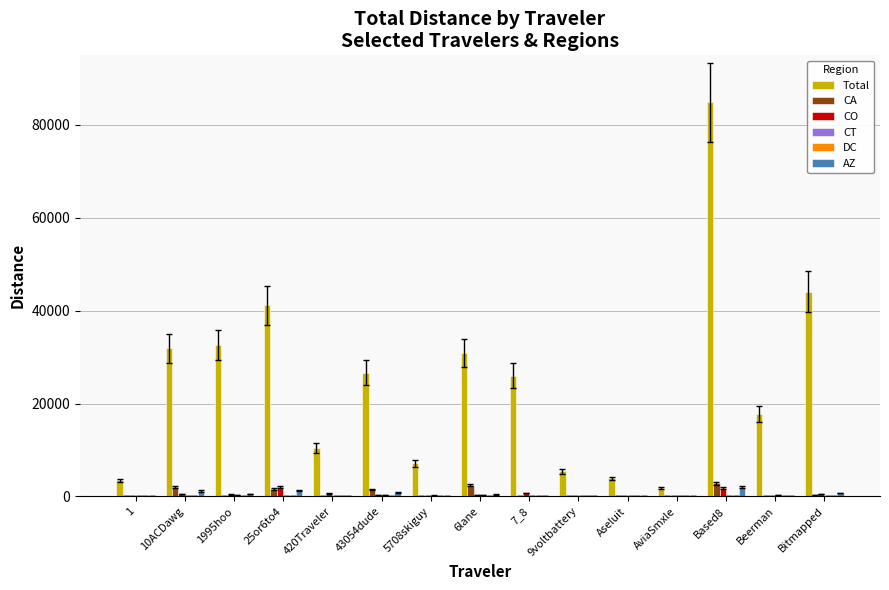

Is it true that Total equals 32589.5 at 1995hoo?

True